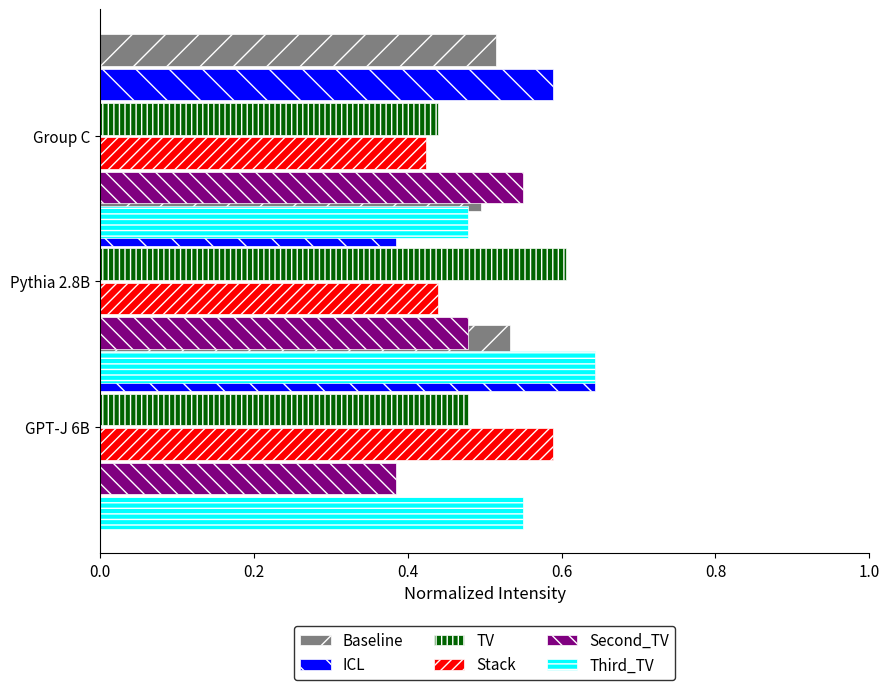

What is the maximum value shown in the chart?

0.6